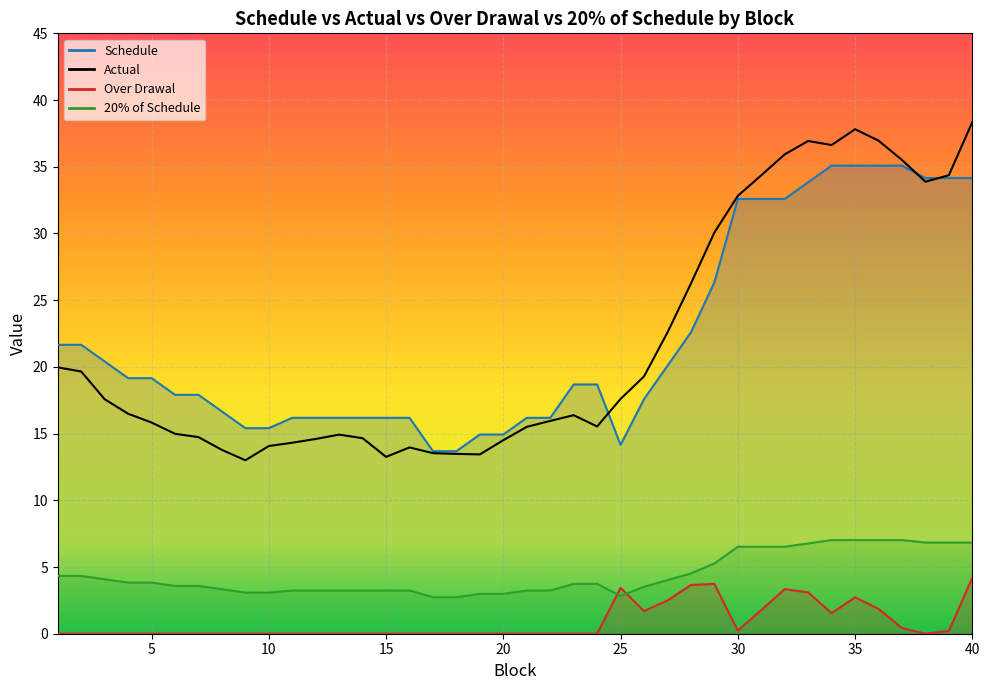

How many data points does each series have?

40